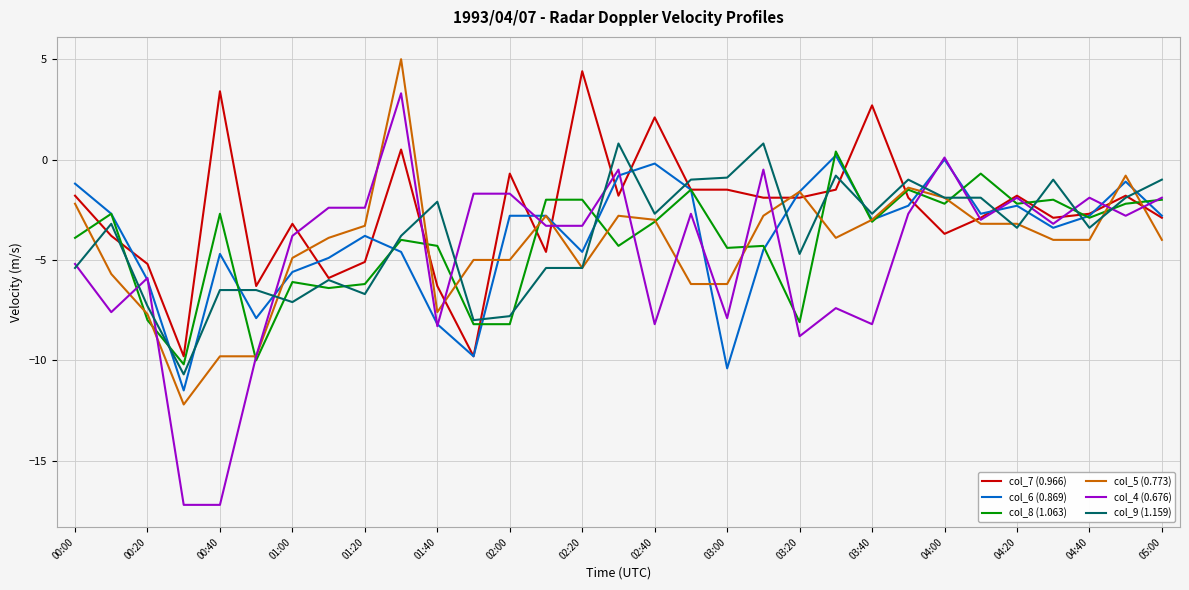

What is the minimum value shown in the chart?

-17.2